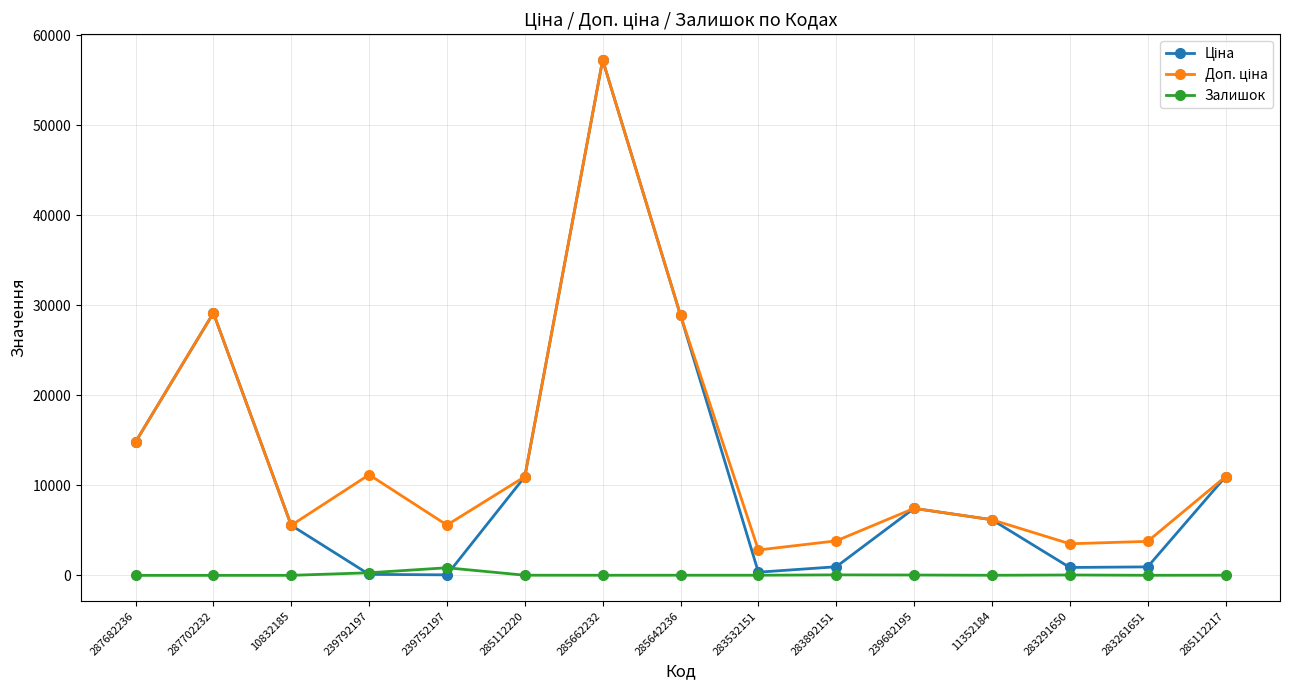

True or false: Залишок has more than 0 interior local peaks.

True